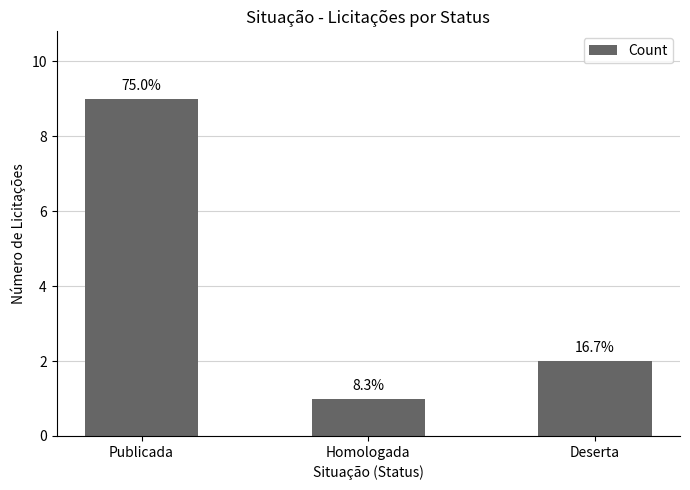

How many bars are there in total?

3